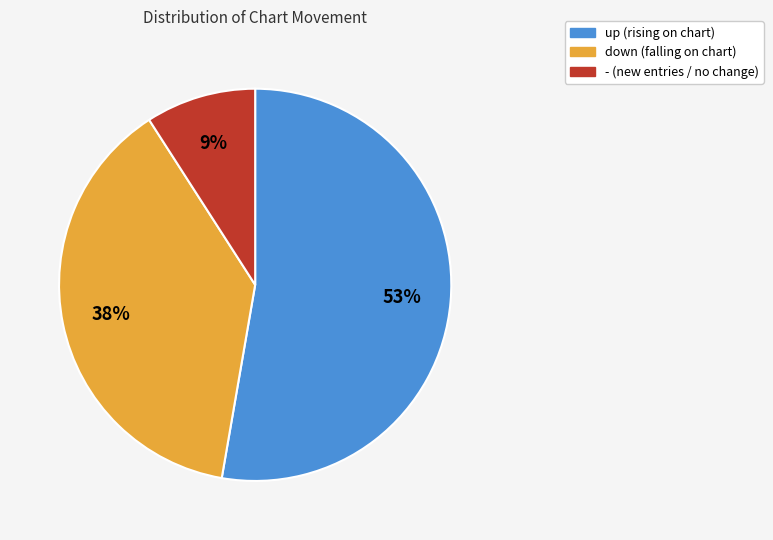

Combined, do - and down account for over 50%?

No